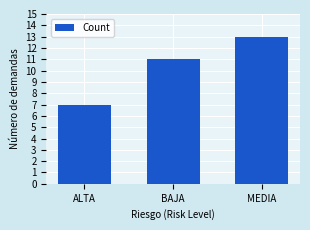

What is the average value?

10